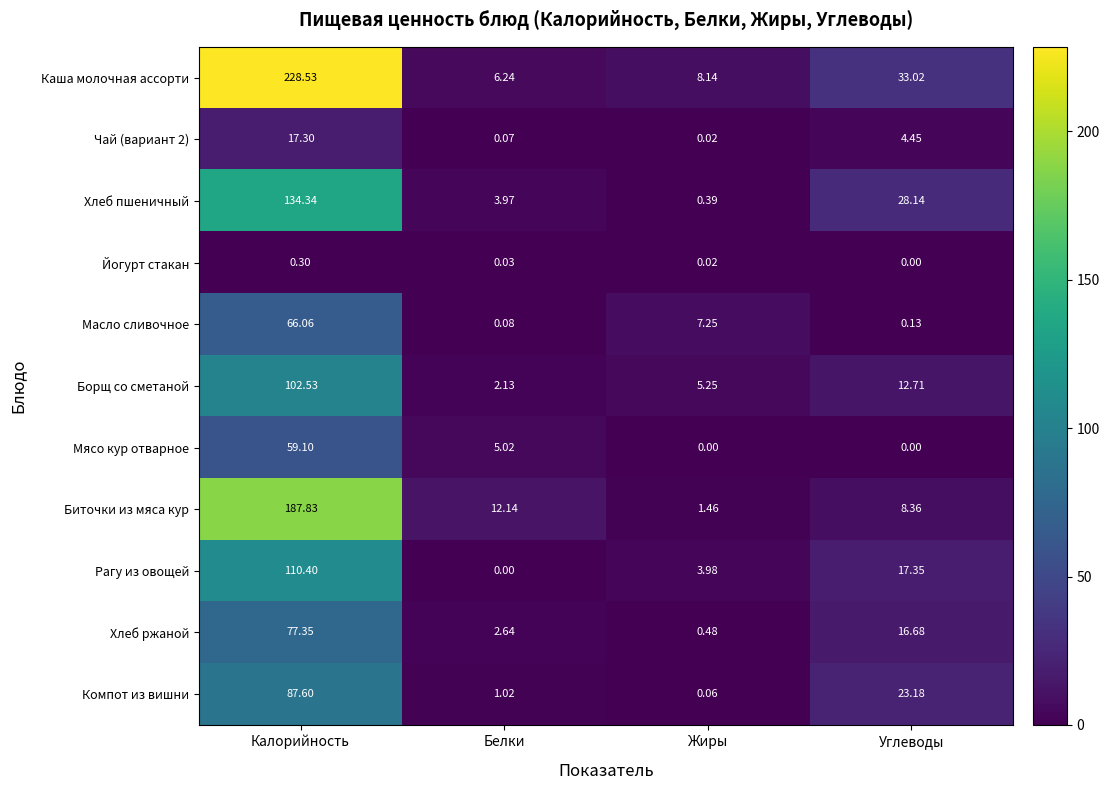

At which label does Хлеб ржаной reach its minimum?

Жиры